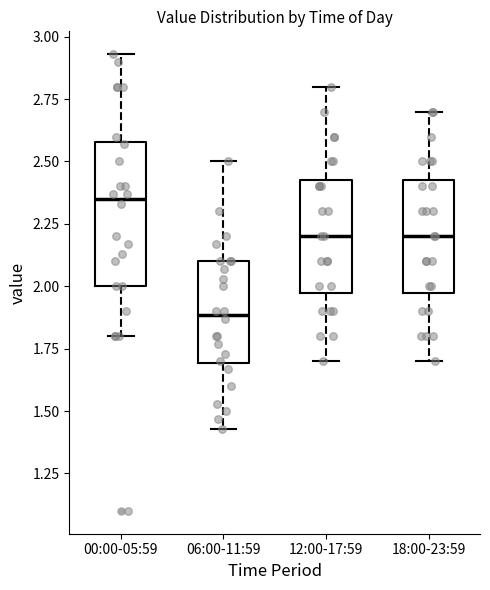

Reading left to right, read every box against the y-axis: the position of its median line, the range the box covers, and the ends of its whiskers. The values are not printed on the chart, so give them approximately, as read against the axis.

00:00-05:59: median 2.35, box 2.00 to 2.60, whiskers 1.80 to 2.95
06:00-11:59: median 1.90, box 1.70 to 2.10, whiskers 1.45 to 2.50
12:00-17:59: median 2.20, box 2.00 to 2.45, whiskers 1.70 to 2.80
18:00-23:59: median 2.20, box 2.00 to 2.45, whiskers 1.70 to 2.70